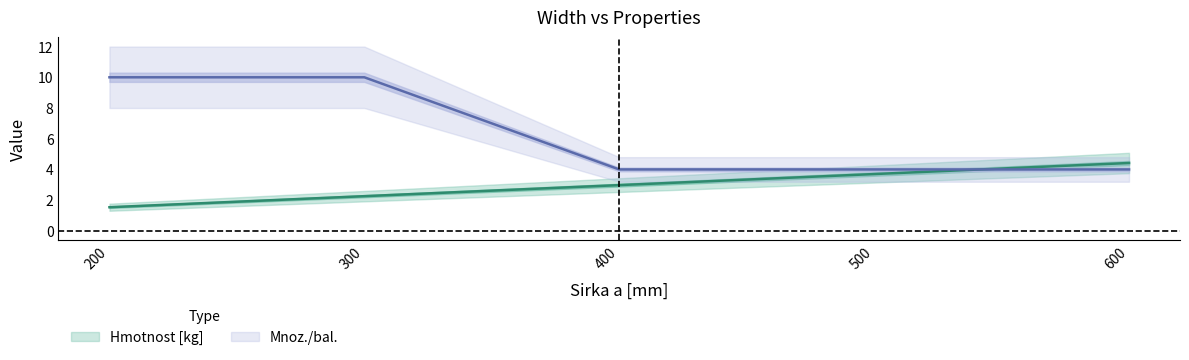

Between 300 and 600, which series saw the biggest shift?

Mnoz./bal.